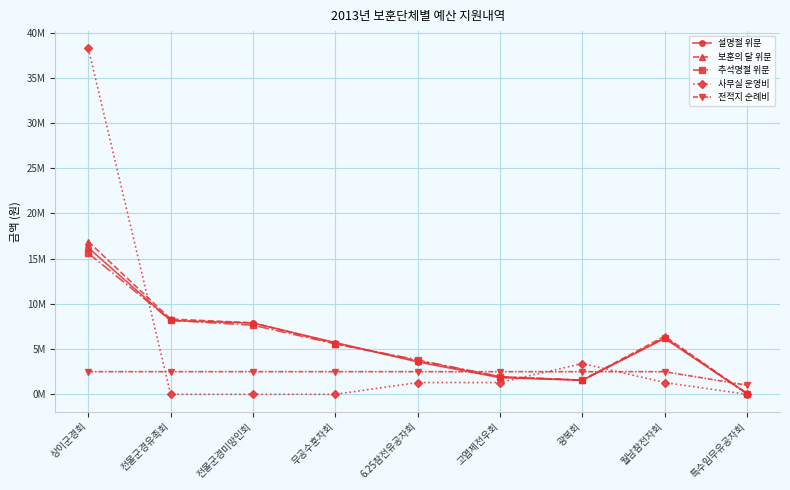

What is the maximum value for 설명절 위문?

16.2